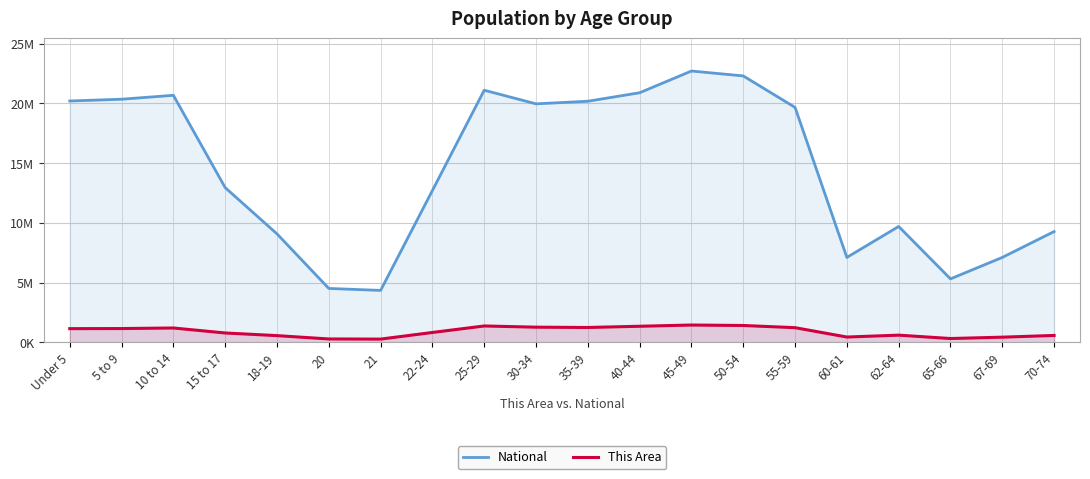

Reading right to left, what are all the values shown in this chart?

National: 70-74=9278166	67-69=7115361	65-66=5319902	62-64=9704197	60-61=7113727	55-59=19664805	50-54=22298125	45-49=22708591	40-44=20890964	35-39=20179642	30-34=19962099	25-29=21101849	22-24=12712576	21=4354294	20=4519129	18-19=9086089	15 to 17=12954254	10 to 14=20677194	5 to 9=20348657	Under 5=20201362
This Area: 70-74=587391	67-69=443051	65-66=330160	62-64=612267	60-61=453993	55-59=1237408	50-54=1419928	45-49=1458763	40-44=1355893	35-39=1254124	30-34=1279160	25-29=1380177	22-24=836256	21=281596	20=293083	18-19=572582	15 to 17=793696	10 to 14=1211456	5 to 9=1163955	Under 5=1155822